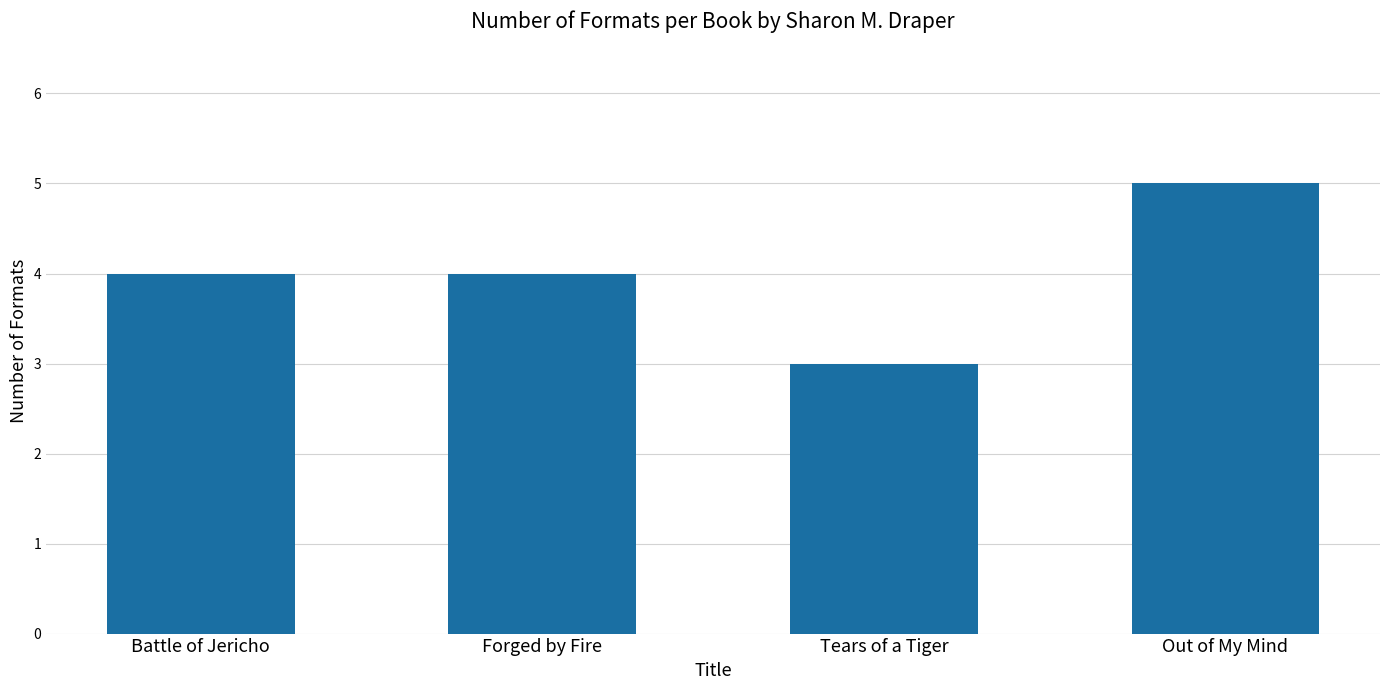

Reading left to right, list all the values displayed in this chart.

4	4	3	5